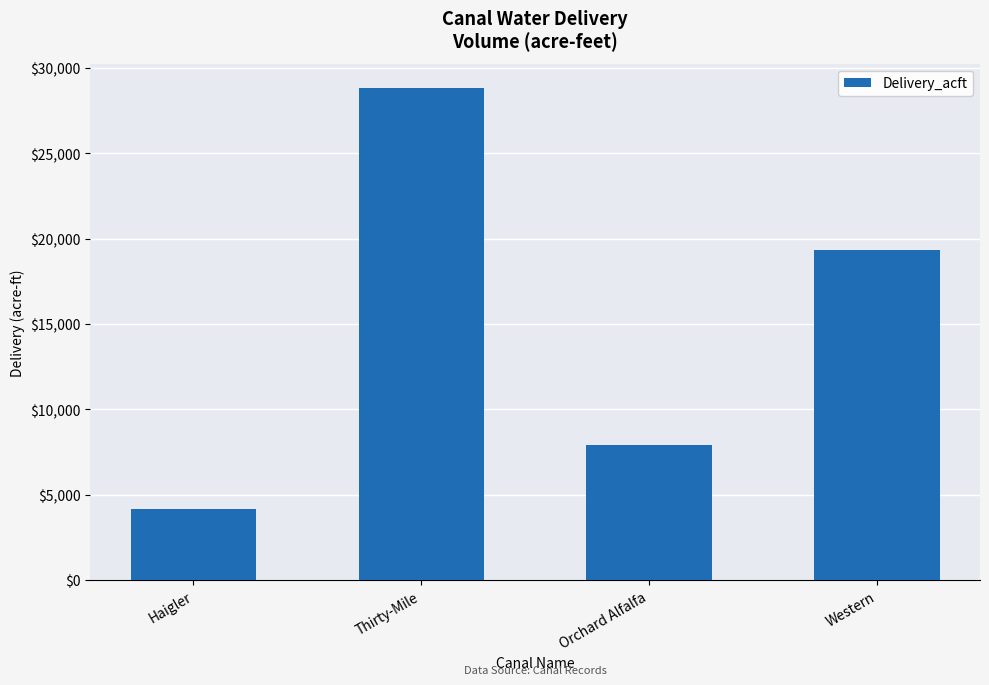

At which label does the data first exceed 19346?

Thirty-Mile